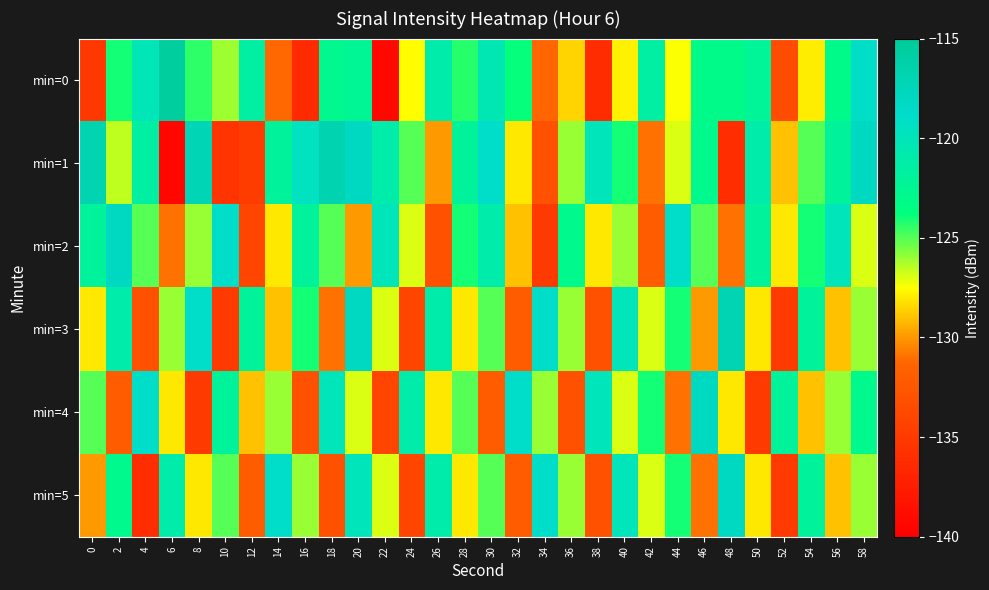

Reading left to right, transcribe all the data shown in this chart.

min=0: 0=-135.1	2=-124.0	4=-120.2	6=-115.5	8=-124.4	10=-126.1	12=-121.5	14=-131.2	16=-136.4	18=-122.7	20=-122.4	22=-139.3	24=-127.5	26=-121.0	28=-124.4	30=-120.3	32=-123.8	34=-131.3	36=-128.5	38=-136.2	40=-127.9	42=-121.5	44=-127.4	46=-123.1	48=-123.1	50=-122.1	52=-133.4	54=-127.9	56=-123.0	58=-119.0
min=1: 0=-116.8	2=-126.6	4=-121.5	6=-139.4	8=-117.2	10=-135.5	12=-134.8	14=-122.0	16=-119.6	18=-116.7	20=-118.0	22=-121.0	24=-125.0	26=-130.0	28=-122.0	30=-119.0	32=-128.0	34=-133.0	36=-126.0	38=-120.0	40=-124.0	42=-131.0	44=-127.0	46=-123.0	48=-136.0	50=-121.0	52=-129.0	54=-125.0	56=-122.0	58=-118.0
min=2: 0=-122.0	2=-118.0	4=-125.0	6=-131.0	8=-126.0	10=-119.0	12=-134.0	14=-128.0	16=-122.0	18=-125.0	20=-130.0	22=-120.0	24=-127.0	26=-133.0	28=-124.0	30=-121.0	32=-129.0	34=-135.0	36=-123.0	38=-128.0	40=-126.0	42=-132.0	44=-119.0	46=-125.0	48=-131.0	50=-122.0	52=-128.0	54=-124.0	56=-120.0	58=-127.0
min=3: 0=-128.0	2=-121.0	4=-133.0	6=-126.0	8=-119.0	10=-135.0	12=-122.0	14=-129.0	16=-124.0	18=-131.0	20=-118.0	22=-127.0	24=-134.0	26=-121.0	28=-128.0	30=-125.0	32=-132.0	34=-119.0	36=-126.0	38=-133.0	40=-120.0	42=-127.0	44=-124.0	46=-130.0	48=-117.0	50=-128.0	52=-135.0	54=-122.0	56=-129.0	58=-126.0
min=4: 0=-125.0	2=-132.0	4=-119.0	6=-128.0	8=-135.0	10=-122.0	12=-129.0	14=-126.0	16=-133.0	18=-120.0	20=-127.0	22=-134.0	24=-121.0	26=-128.0	28=-125.0	30=-132.0	32=-119.0	34=-126.0	36=-133.0	38=-120.0	40=-127.0	42=-124.0	44=-131.0	46=-118.0	48=-128.0	50=-135.0	52=-122.0	54=-129.0	56=-126.0	58=-123.0
min=5: 0=-130.0	2=-123.0	4=-136.0	6=-121.0	8=-128.0	10=-125.0	12=-132.0	14=-119.0	16=-126.0	18=-133.0	20=-120.0	22=-127.0	24=-134.0	26=-121.0	28=-128.0	30=-125.0	32=-132.0	34=-119.0	36=-126.0	38=-133.0	40=-120.0	42=-127.0	44=-124.0	46=-131.0	48=-118.0	50=-128.0	52=-135.0	54=-122.0	56=-129.0	58=-126.0